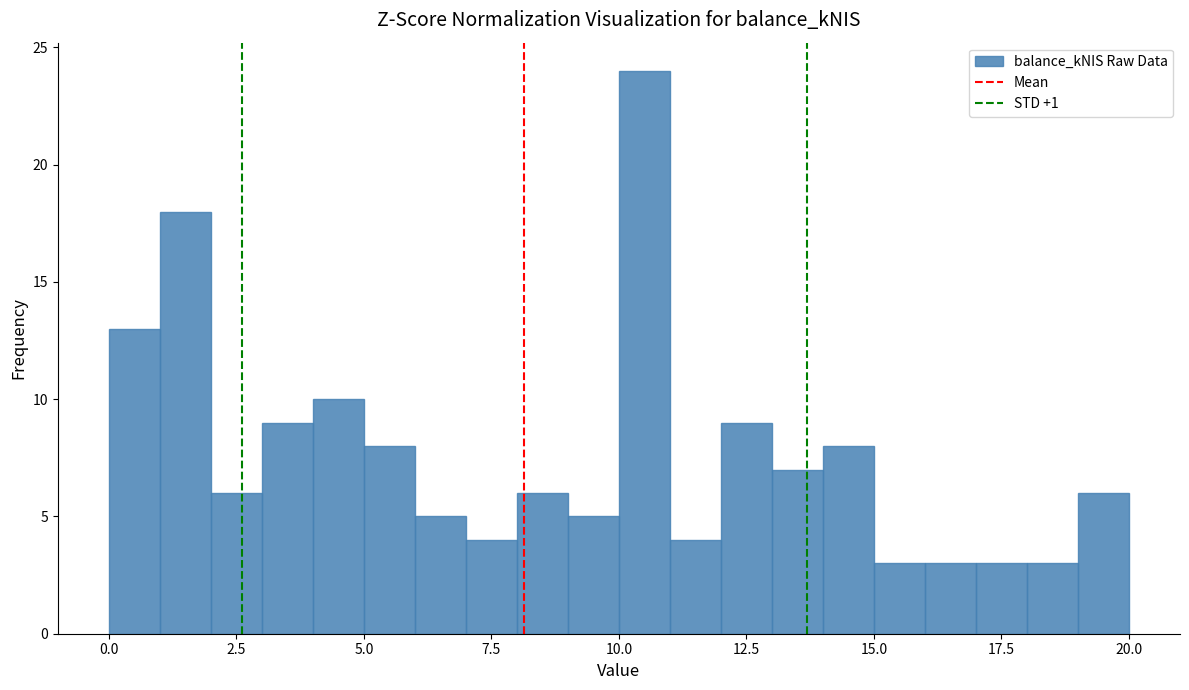

Around what value on the x-axis is the tallest bar? Give the approximate position of its centre, as read against the axis.

10.5